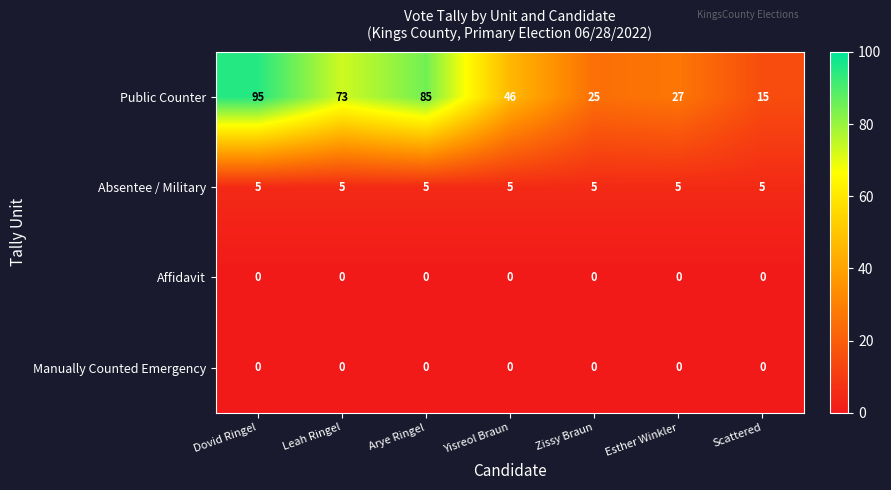

Is it true that Affidavit equals 0 at Arye Ringel?

True